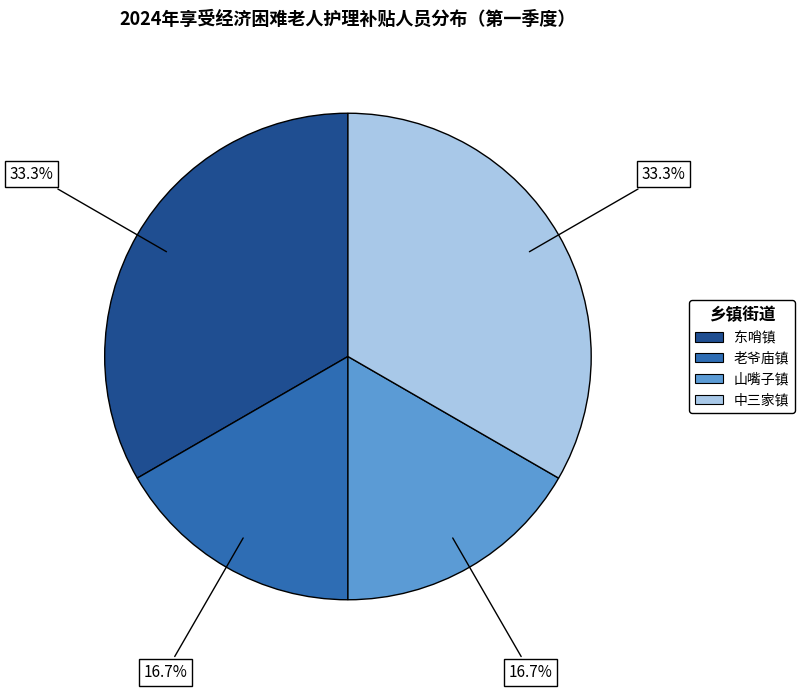

True or false: 山嘴子镇 accounts for 2% of the total.

False